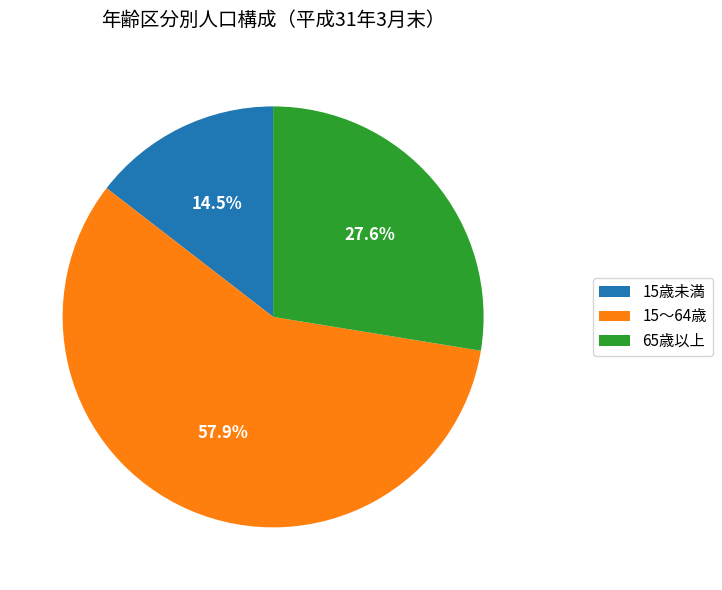

Between 15歳未満 and 65歳以上, which is larger?

65歳以上